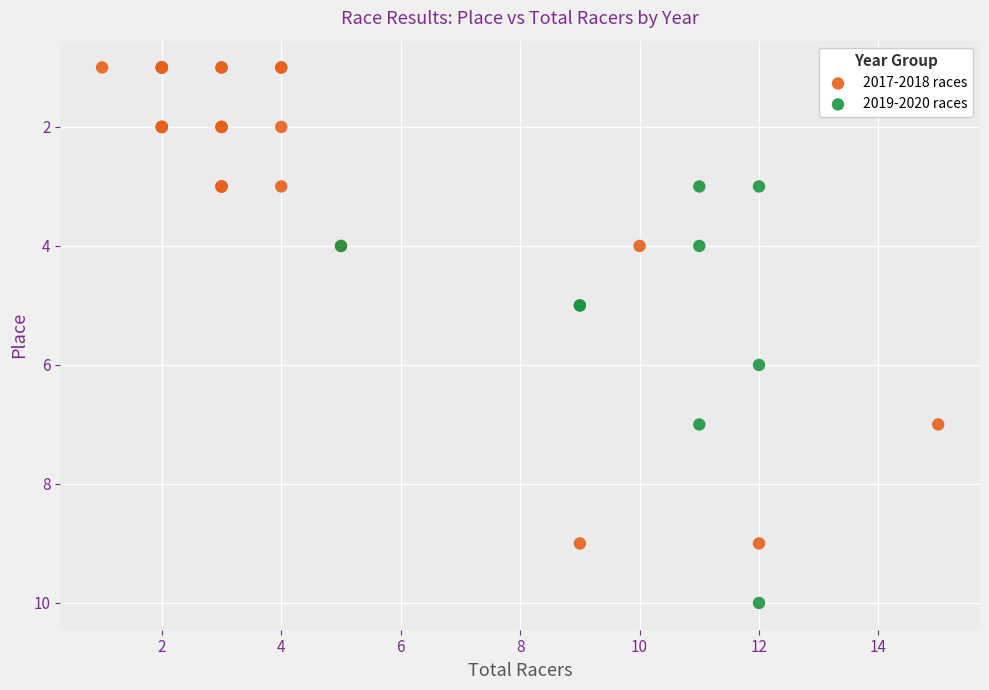

Which series contains the lowest Y value?

2017-2018 races